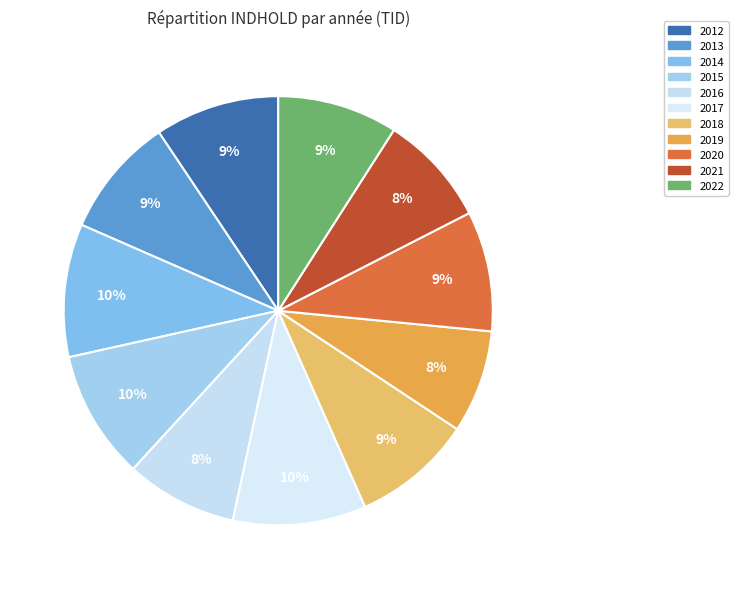

To the nearest percent, what portion does 2015 represent?

10%